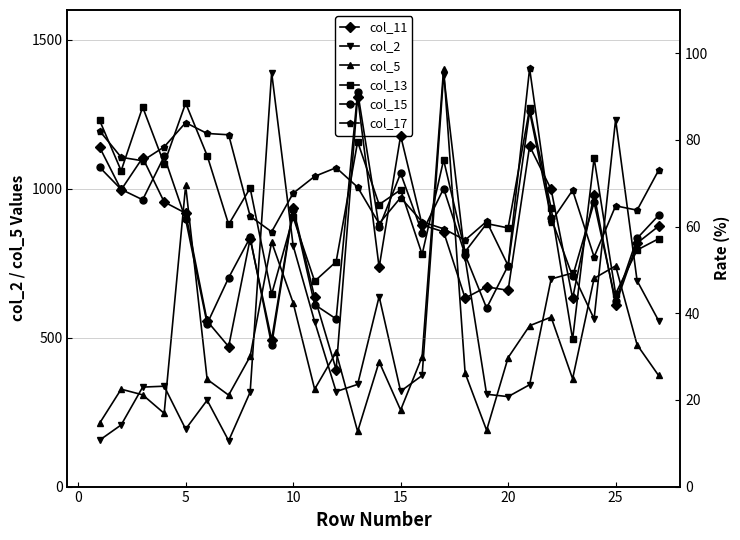

Reading right to left, list all the values displayed in this chart.

col_2: 557.0	691.0	1232.0	563.0	717.0	697.0	342.0	302.0	310.0	767.0	1383.0	373.0	320.0	638.0	343.0	319.0	554.0	809.0	1390.0	317.0	154.0	290.0	193.0	337.0	334.0	207.0	156.0
col_5: 373.0	476.0	741.0	699.0	362.0	569.0	540.0	433.0	189.0	381.0	1403.0	436.0	257.0	419.0	185.0	451.0	327.0	617.0	821.0	437.0	307.0	360.0	1011.0	246.0	308.0	327.0	213.0
col_11: 60.1	56.2	42.0	67.4	43.5	68.6	78.6	45.3	46.1	43.5	58.8	60.4	81.0	50.6	90.0	27.0	43.7	64.3	33.9	57.2	32.3	38.2	63.1	65.7	75.9	68.5	78.3
col_13: 57.2	54.6	44.5	75.8	34.0	64.3	87.3	59.7	60.7	54.2	75.4	53.6	68.5	65.1	79.6	51.9	47.4	62.2	44.4	68.9	60.5	76.4	88.5	74.5	87.6	72.9	84.5
col_15: 62.6	57.3	42.8	65.6	48.5	62.0	86.6	51.0	41.2	53.5	68.8	58.6	72.3	59.8	91.1	38.7	42.0	63.9	32.7	57.5	48.2	37.6	61.7	76.2	66.2	68.6	73.7
col_17: 73.0	63.8	64.8	53.0	68.4	61.1	96.5	51.0	61.2	56.9	59.5	61.1	66.7	60.7	69.1	73.6	71.6	67.7	58.8	62.4	81.2	81.5	84.0	78.4	75.2	76.0	82.1